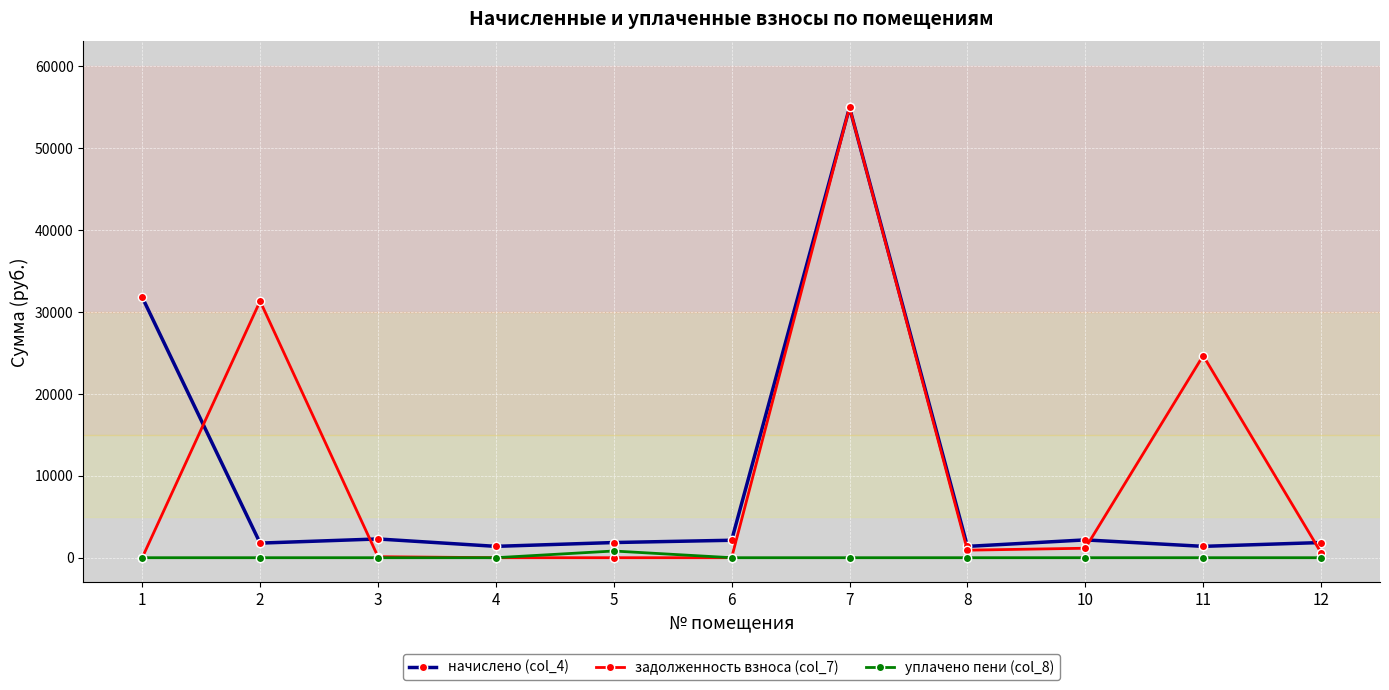

True or false: уплачено пени (col_8) has a value of 818.4 at 5.

True